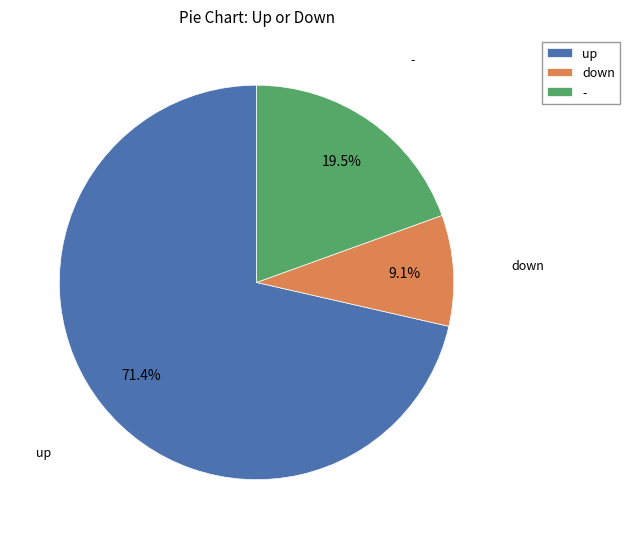

To the nearest percent, what percentage of the pie is up?

71%